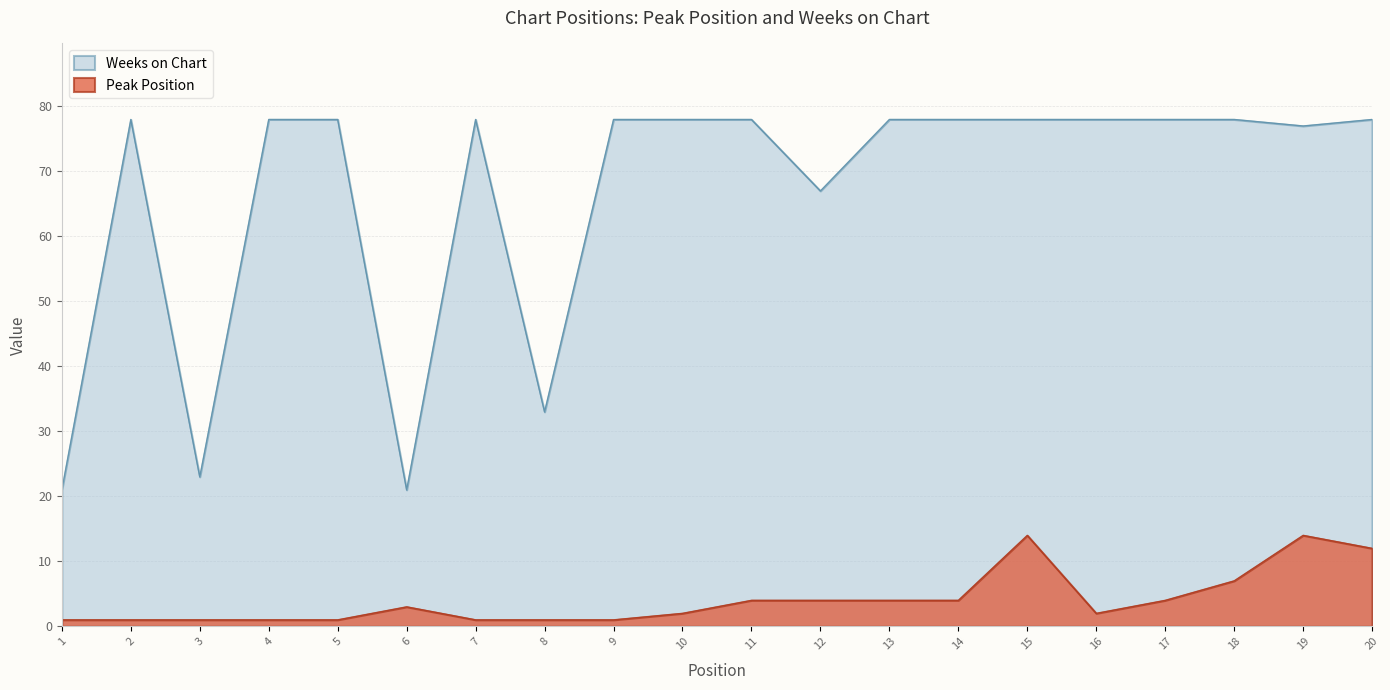

At which label does Peak Position reach its minimum?

1